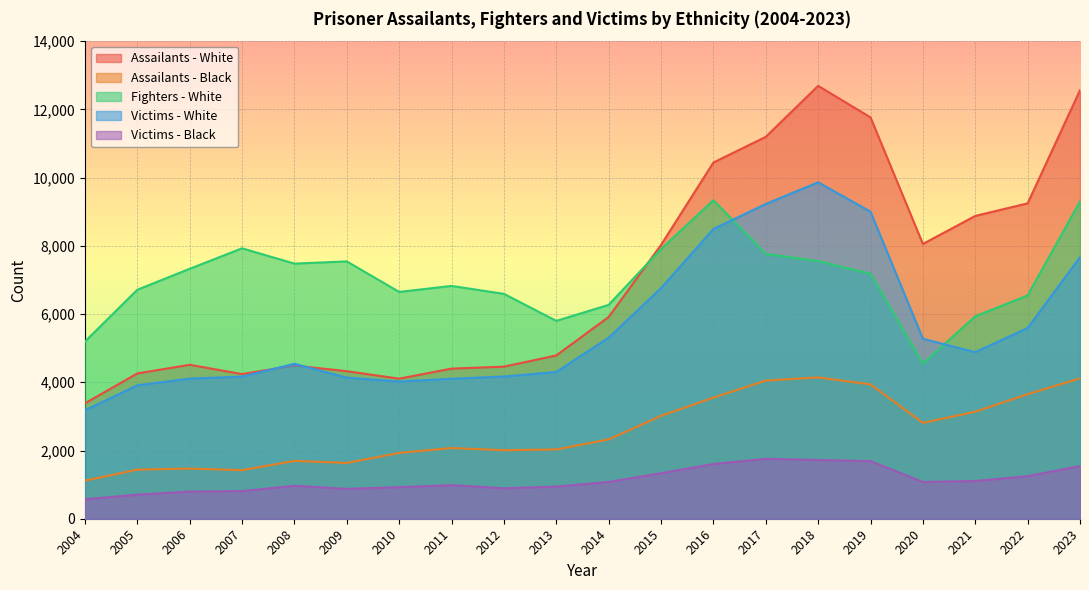

What is the minimum value shown in the chart?

571